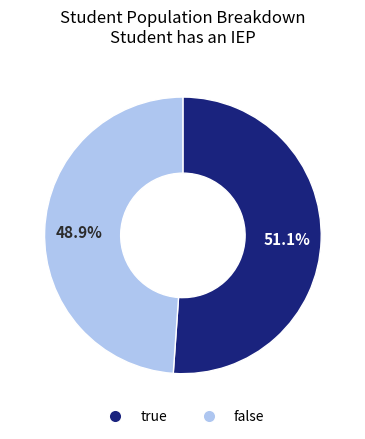

To the nearest percent, what is the average slice percentage?

50%